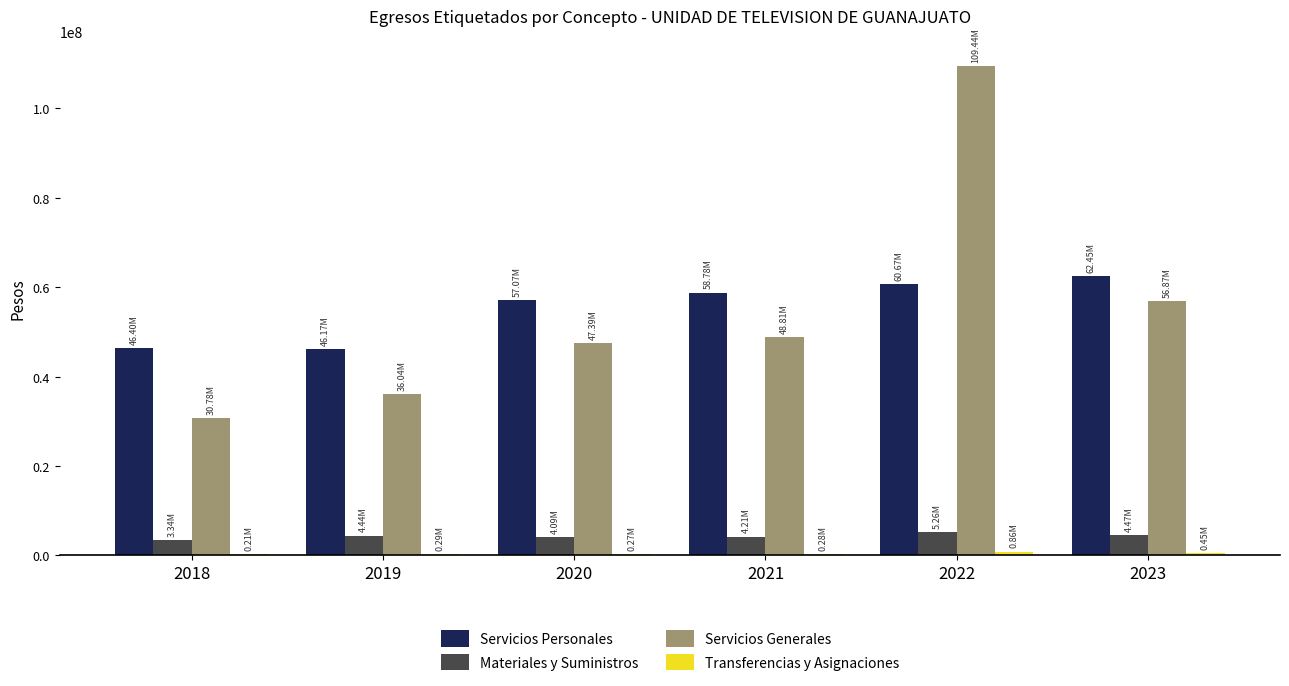

Is it true that Servicios Generales equals 74757504.9 at 2020?

False